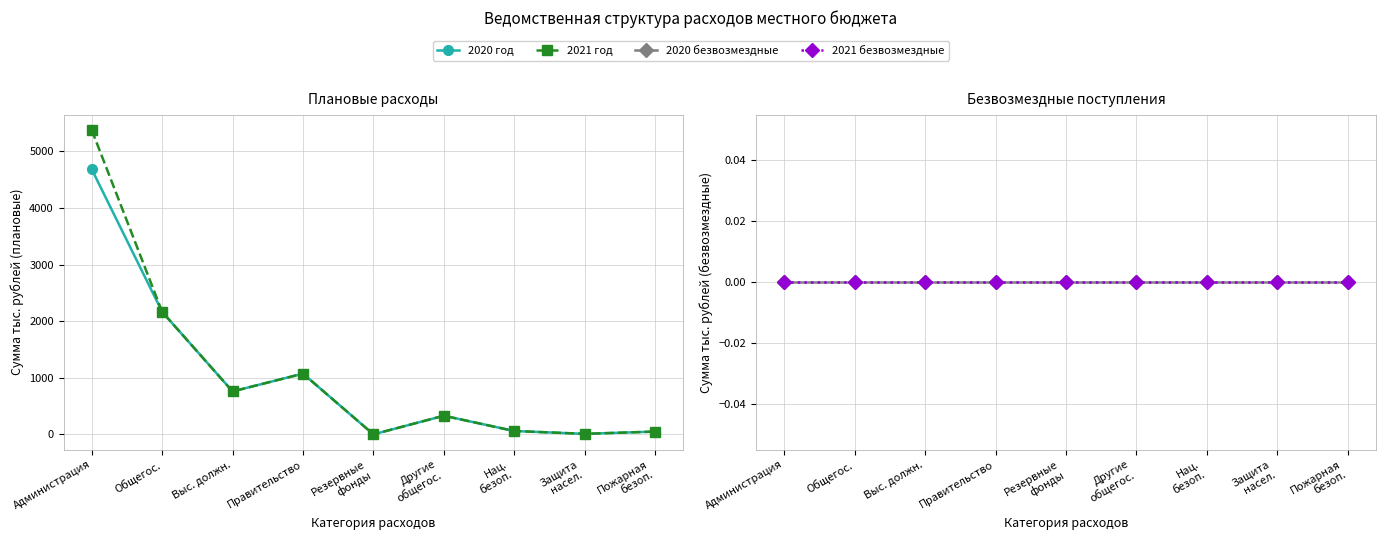

What is the sum of all 2020 год values?

9129.0